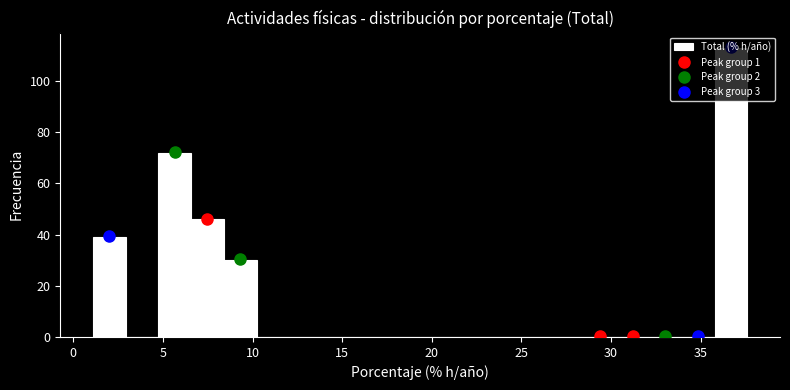

Read against the x-axis, roughly where is the centre of the tallest bar?

36.5